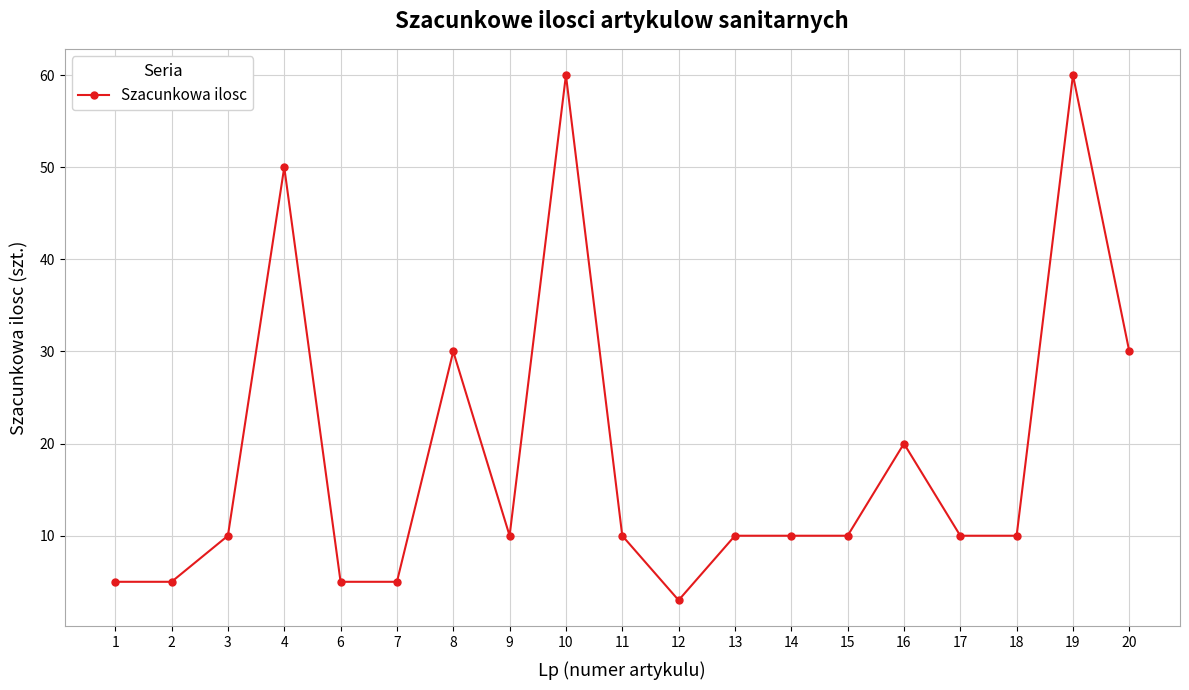

Between 18 and 8, which is larger?

8